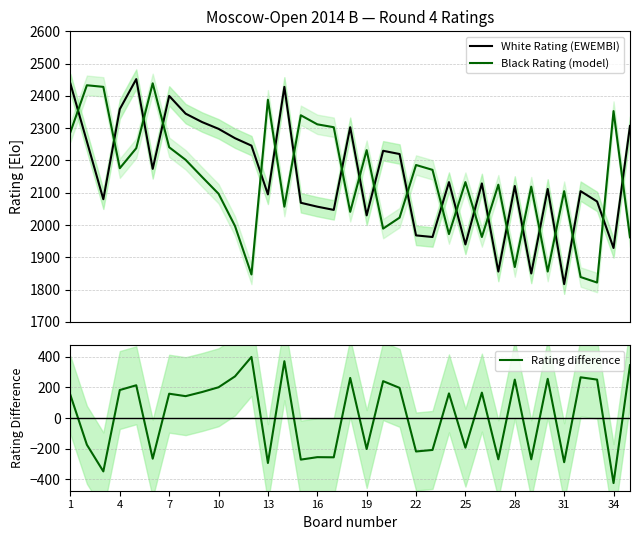

Is it true that Rating difference equals -424 at 34?

True